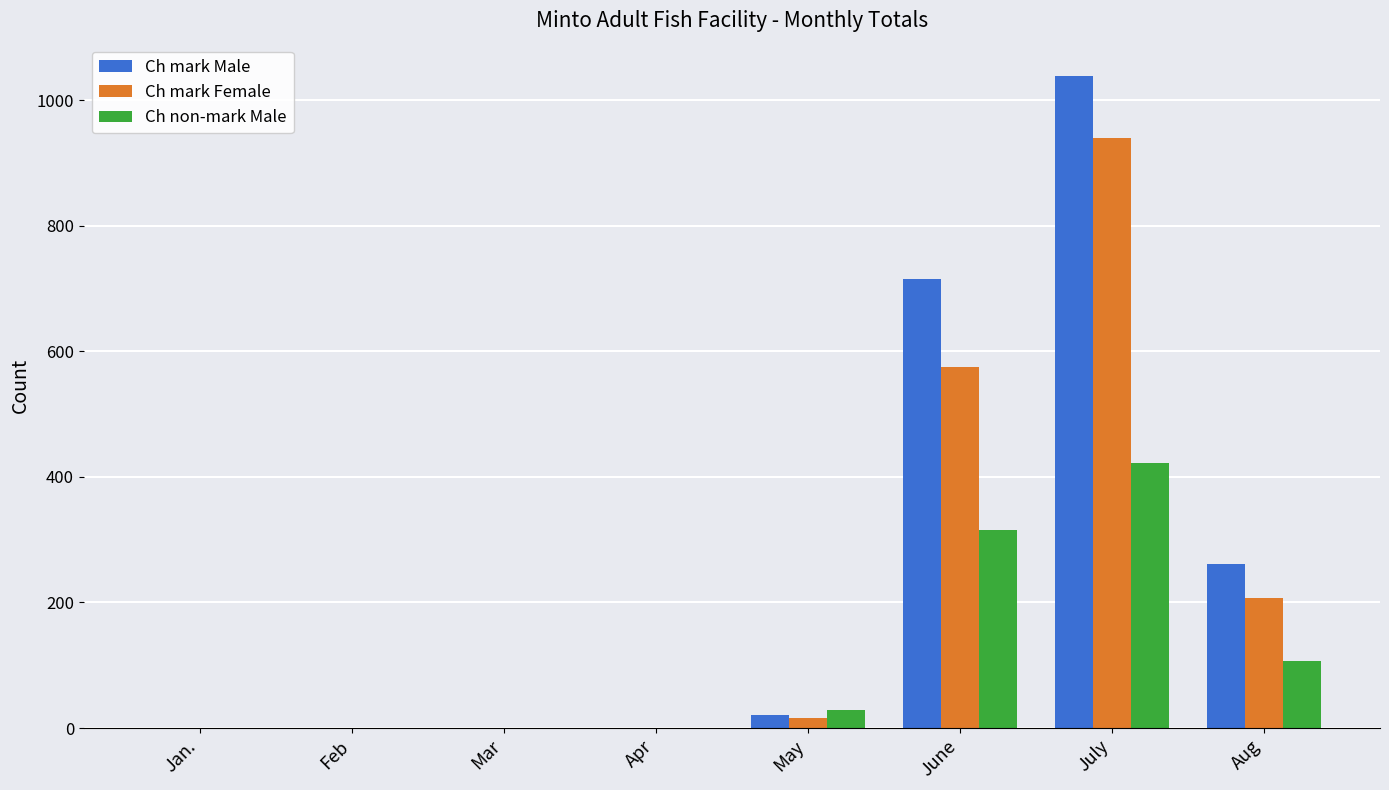

What is the sum of all Ch mark Female values?

1737